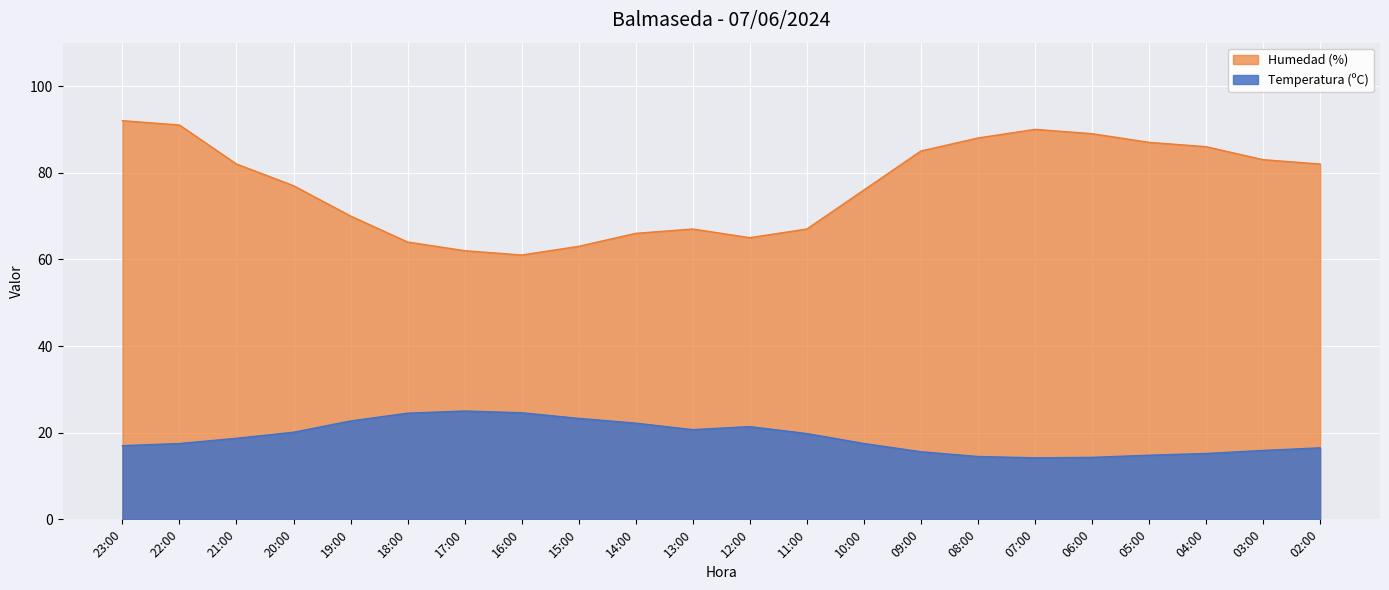

How many categories are shown in the chart?

22